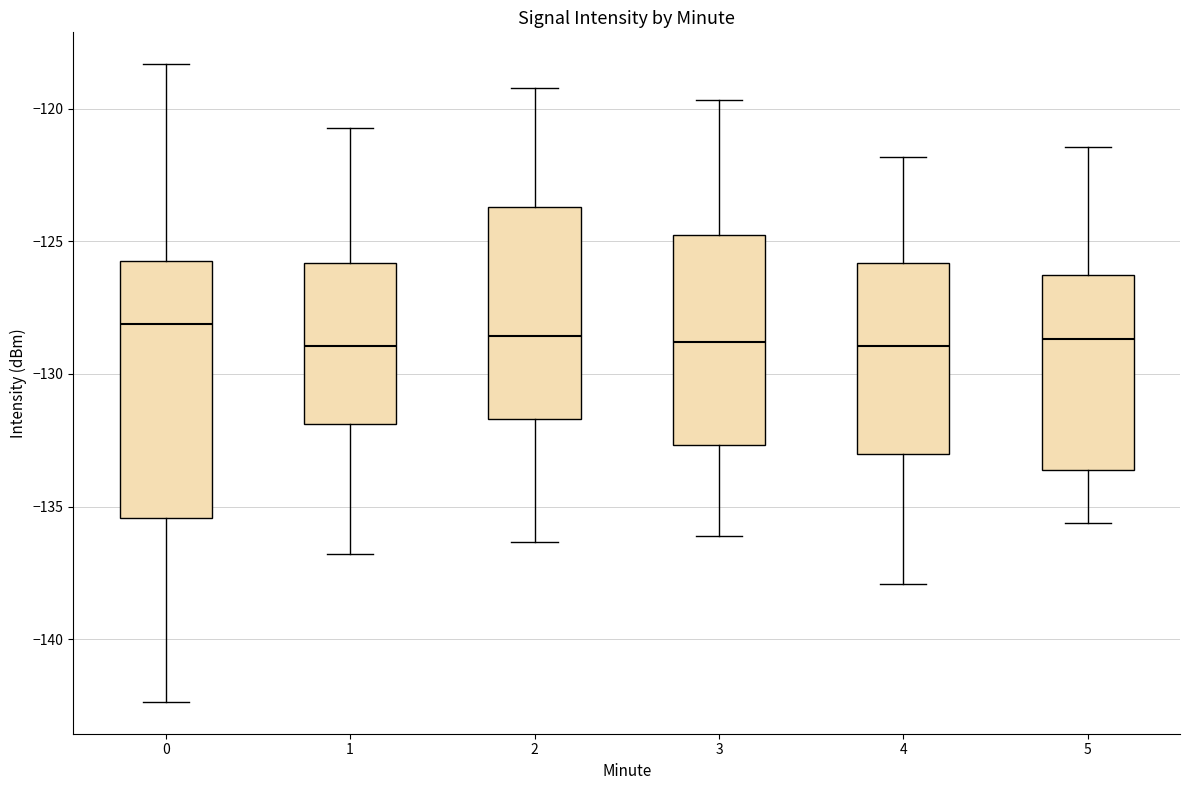

Comparing the boxes themselves (not the whiskers), which one is the tallest?

0